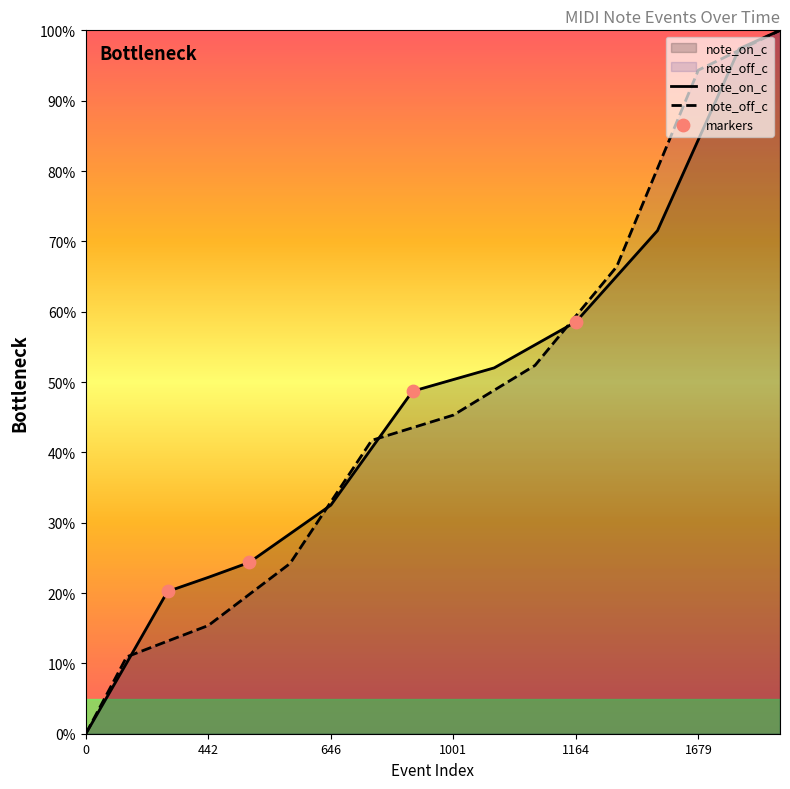

At which category is the sum across all series the highest?

1988